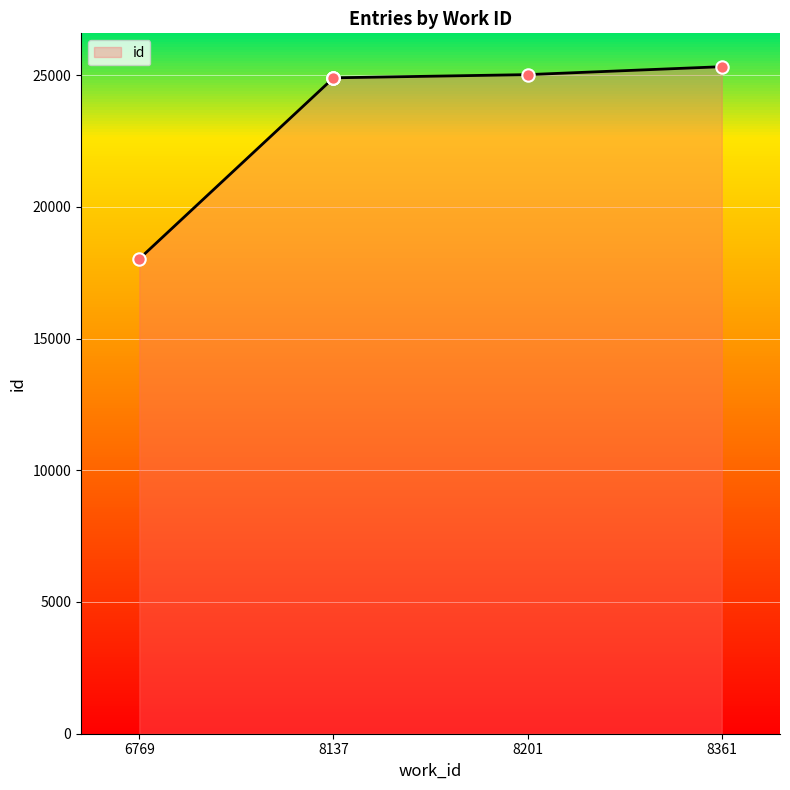

What is the change in value from 8137 to 8201?

+126